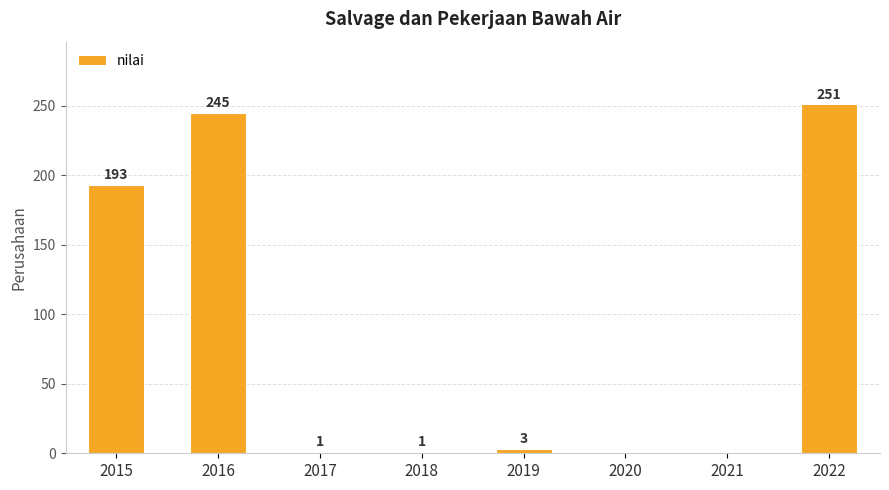

Reading right to left, what are all the values shown in this chart?

251	0	0	3	1	1	245	193